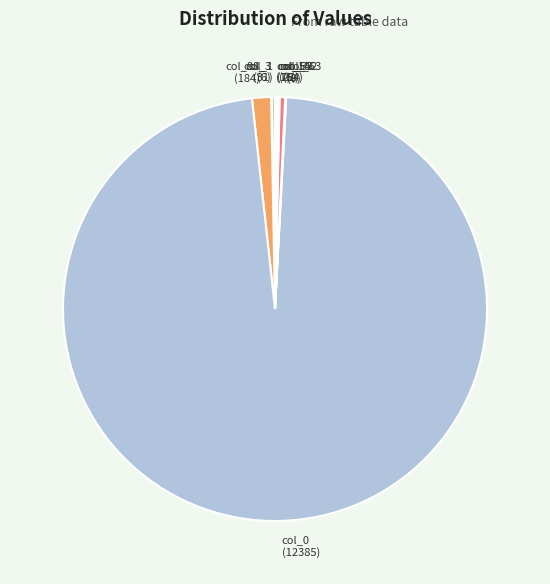

Combined, do col_52 (54) and col_88 (184) account for over 50%?

No